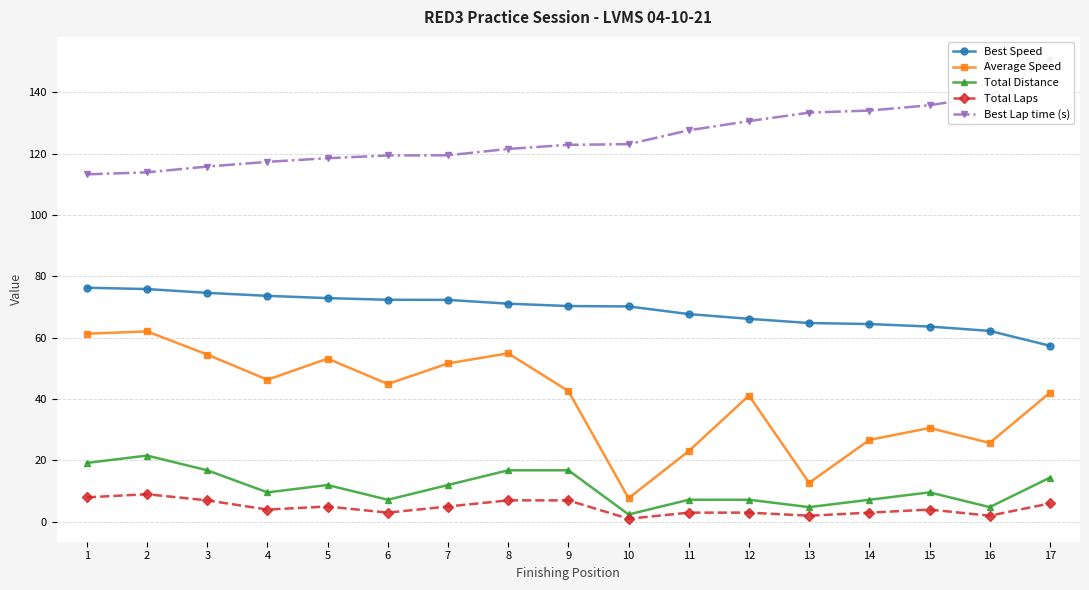

What is the difference between the highest and lowest values at 12?

127.6